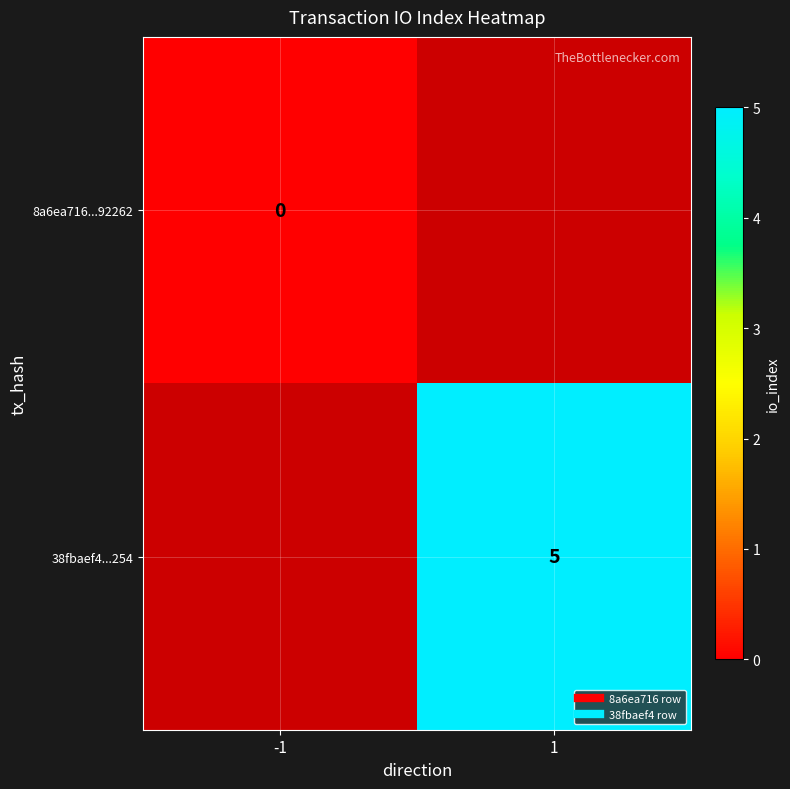

The 38fbaef4...254 series shows 5 at 1. True or false?

True